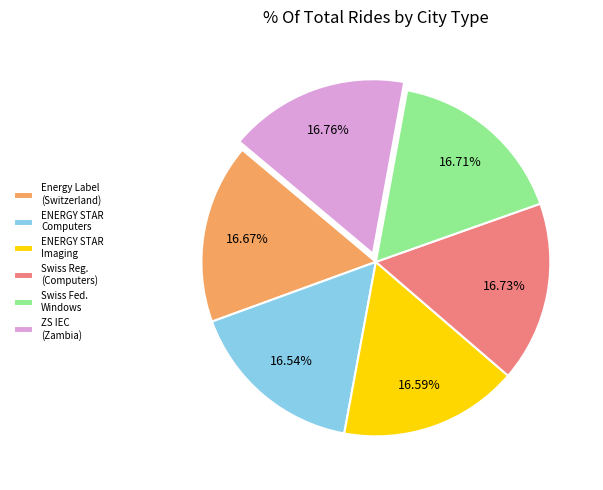

Is the sum of ENERGY STAR Imaging and ENERGY STAR Computers greater than half?

No